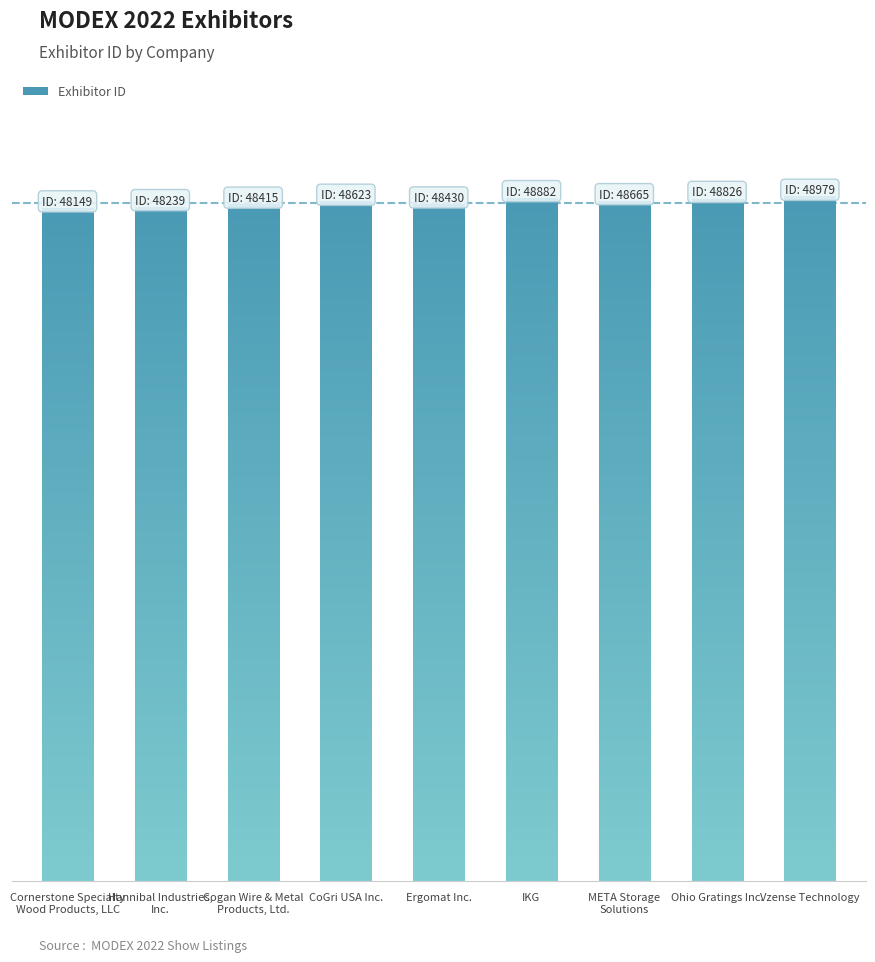

How many data points are above 48623?

4